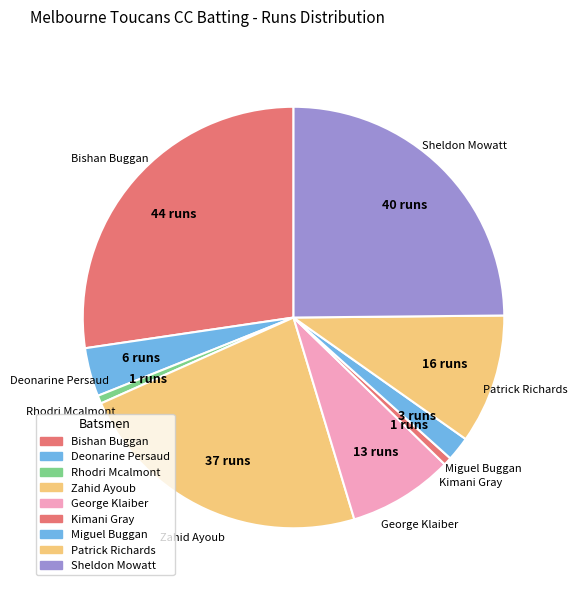

Count the number of slices in the pie.

9